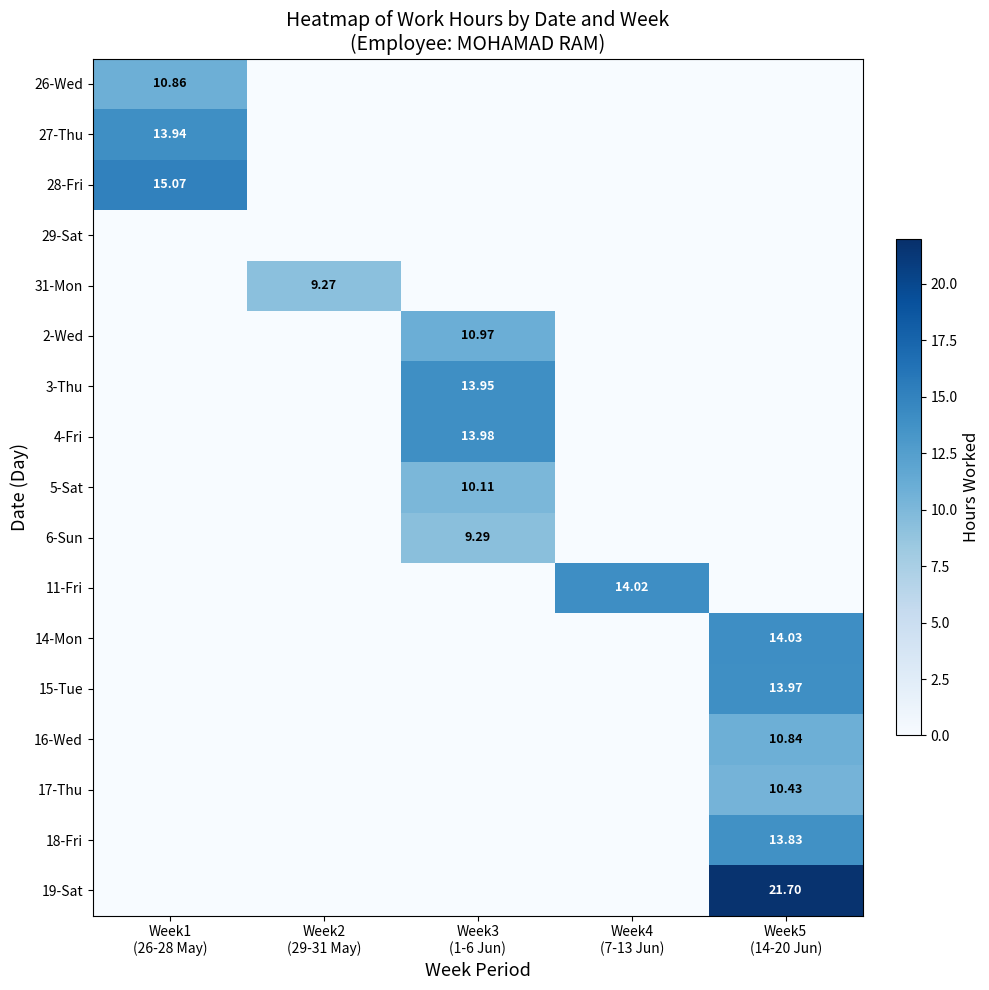

At how many categories does at least one series exceed 0?

5